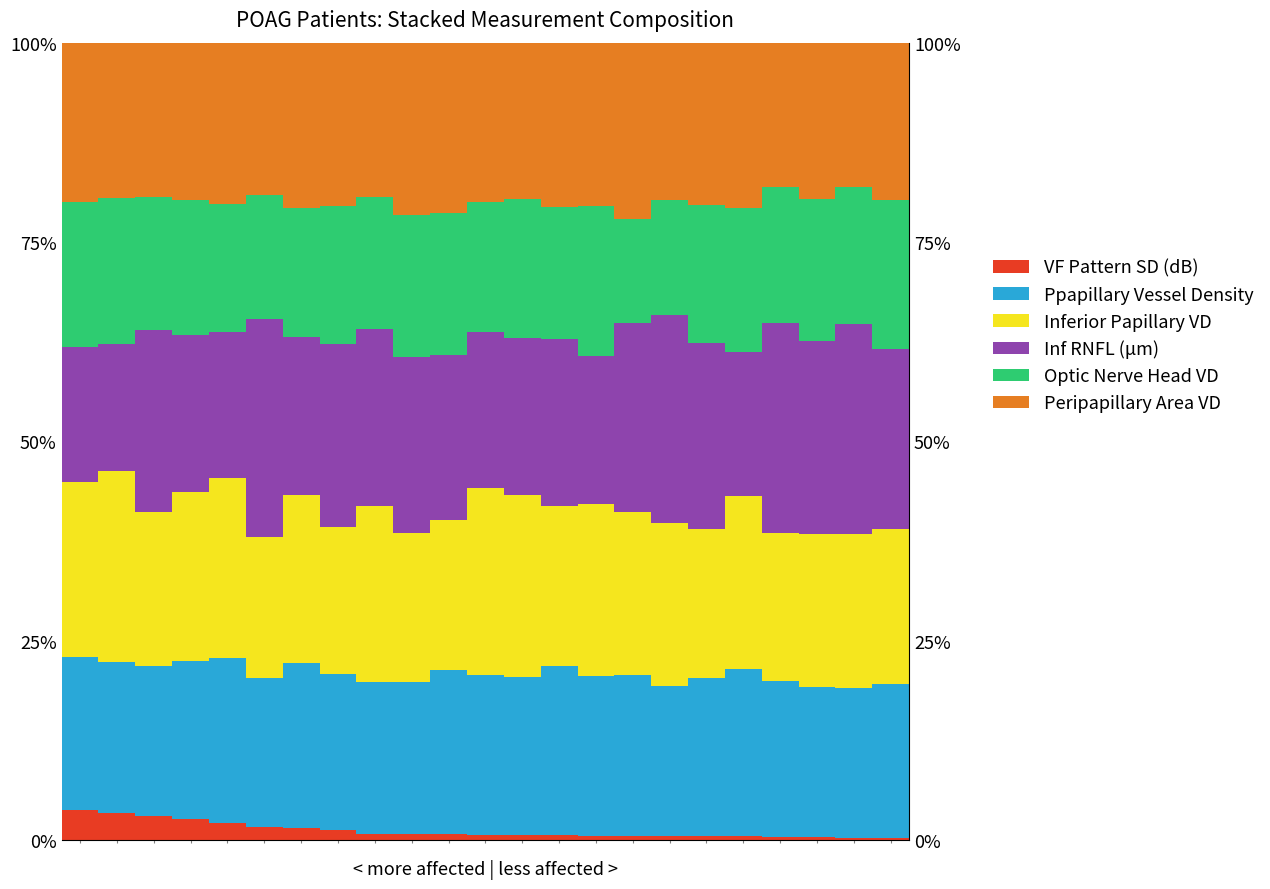

At how many categories does at least one series exceed 17?

23